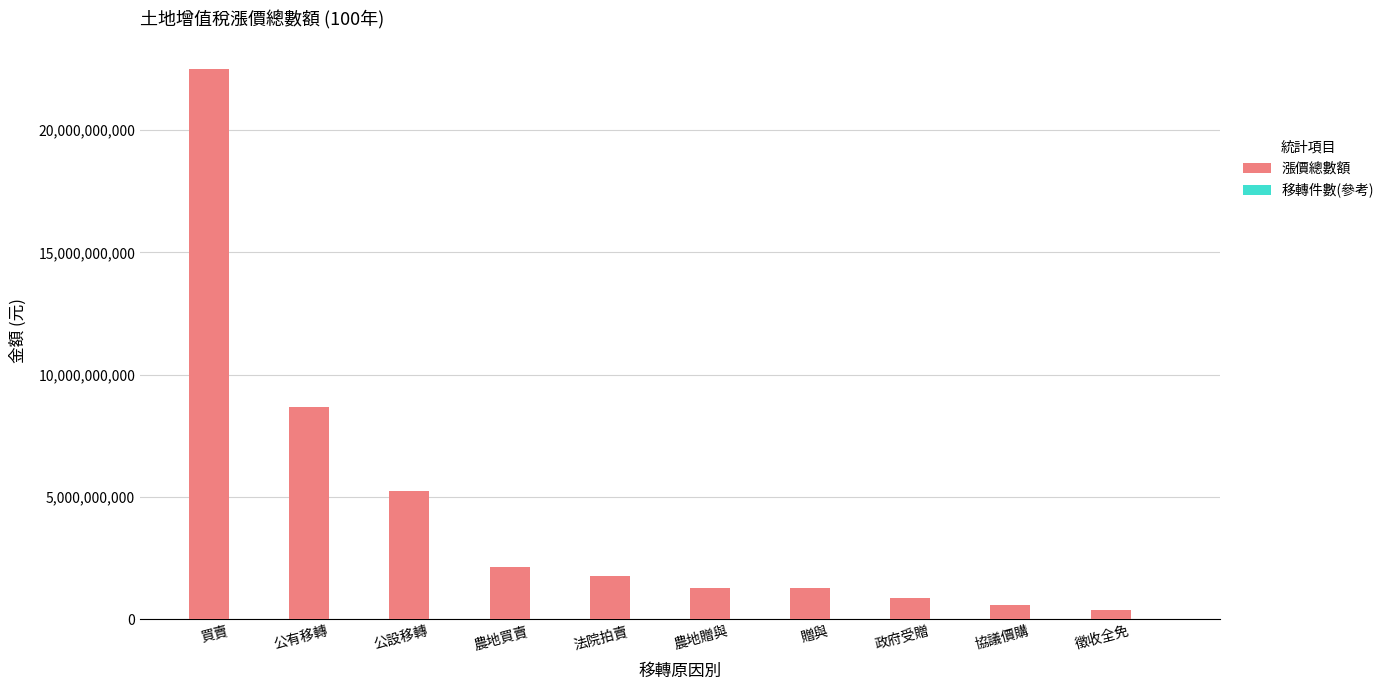

Which series has the largest total across all categories?

漲價總數額